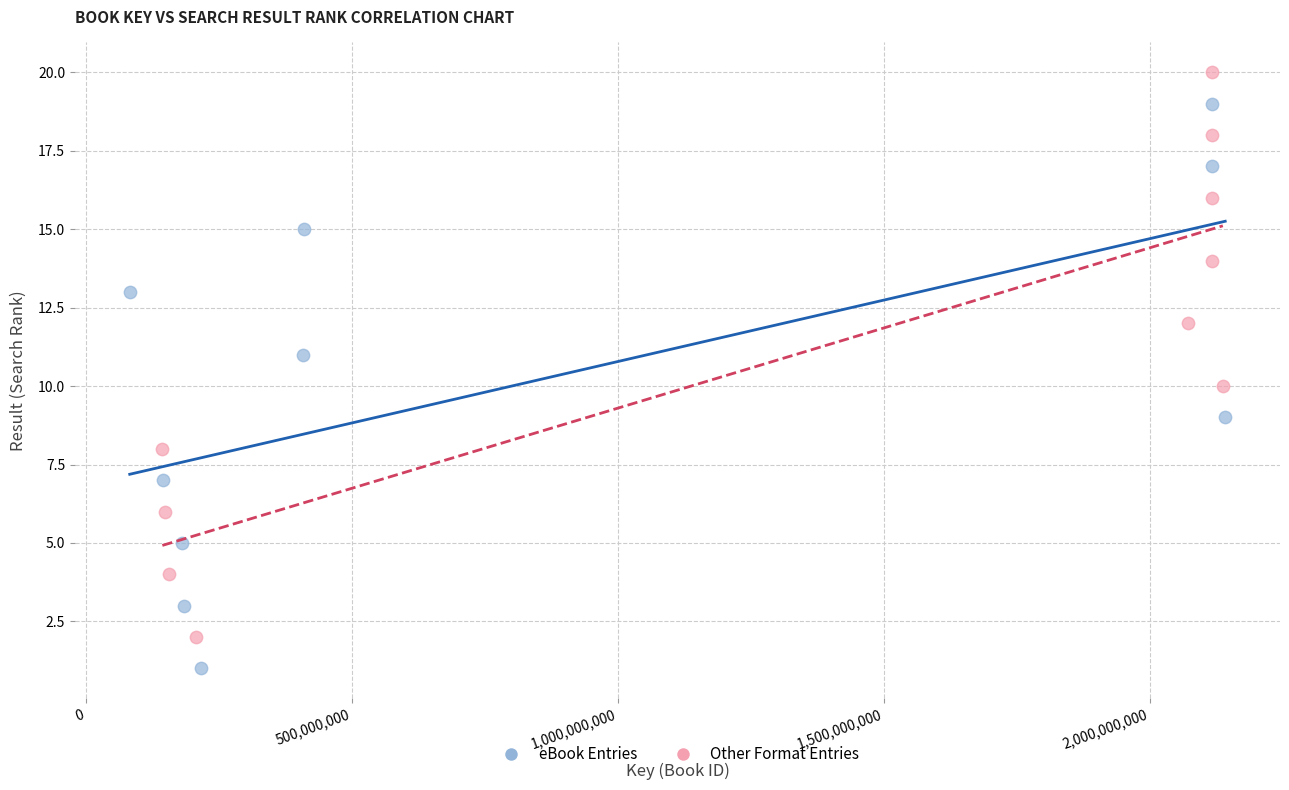

Which series reaches the maximum Y coordinate?

Other Format Entries